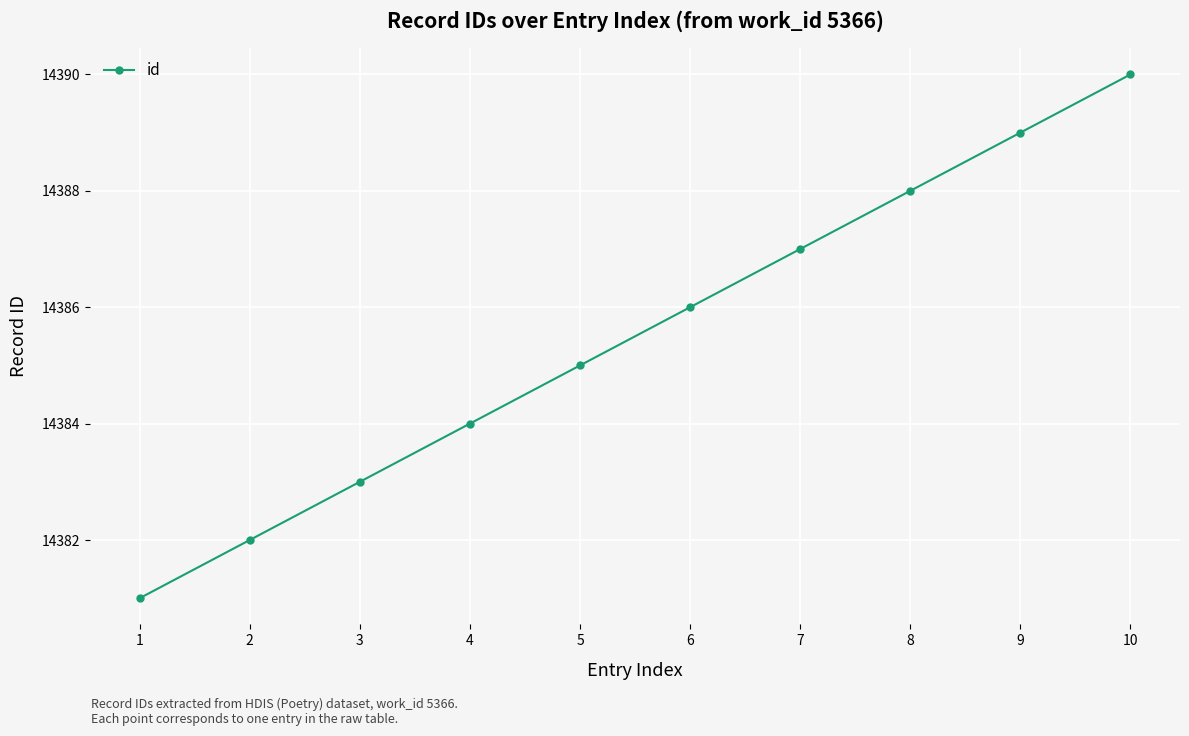

What is the difference between the values at 2 and 5?

3